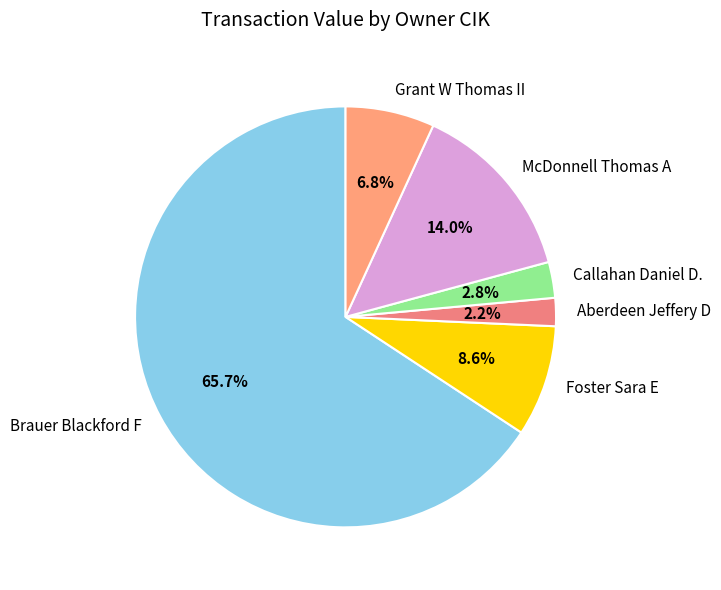

What is the largest slice in the pie chart?

Brauer Blackford F